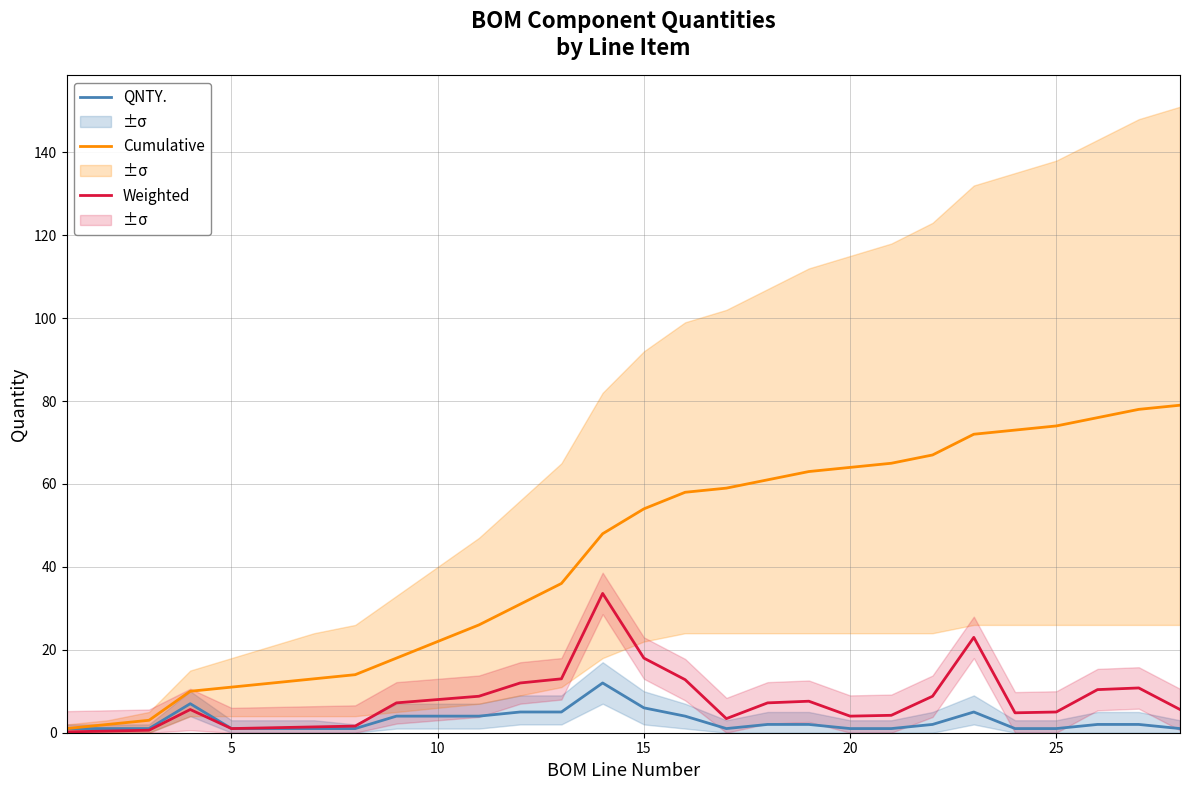

The value of Cumulative at 15 is 24.1. True or false?

False